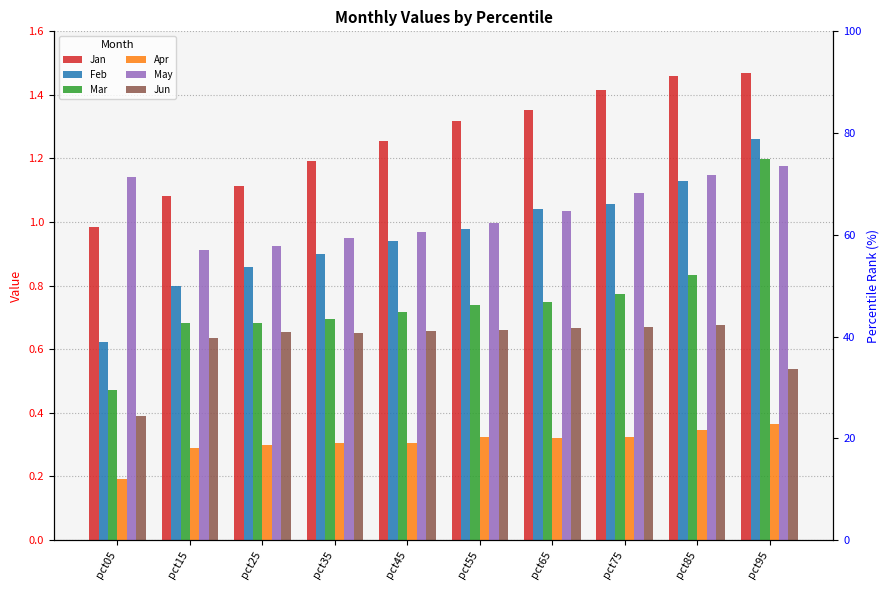

At which label does Jan reach its minimum?

pct05